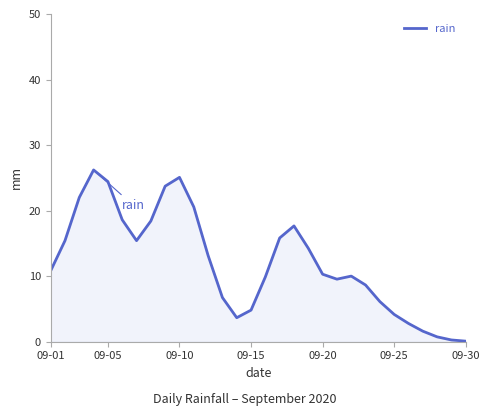

What is the sum of all values?

361.0